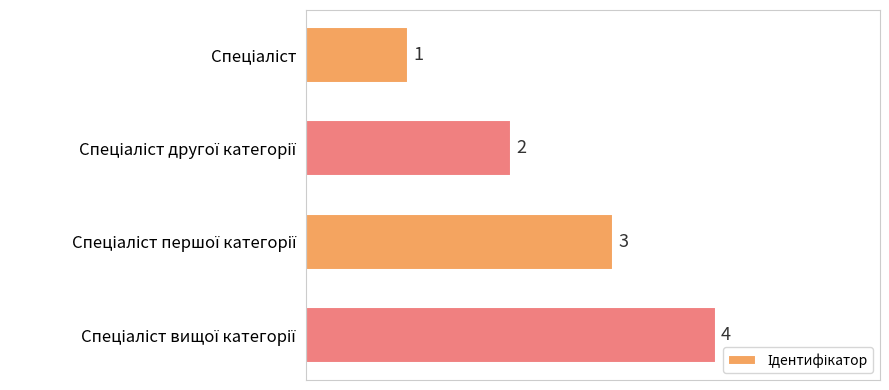

What is the value of the 4th bar from the top?

4